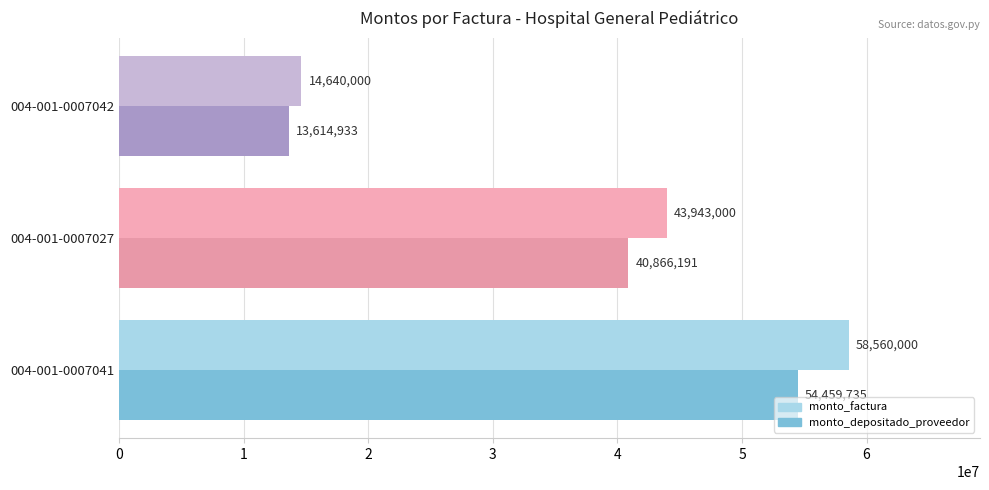

What are all the series names shown in the legend?

monto_factura, monto_depositado_proveedor